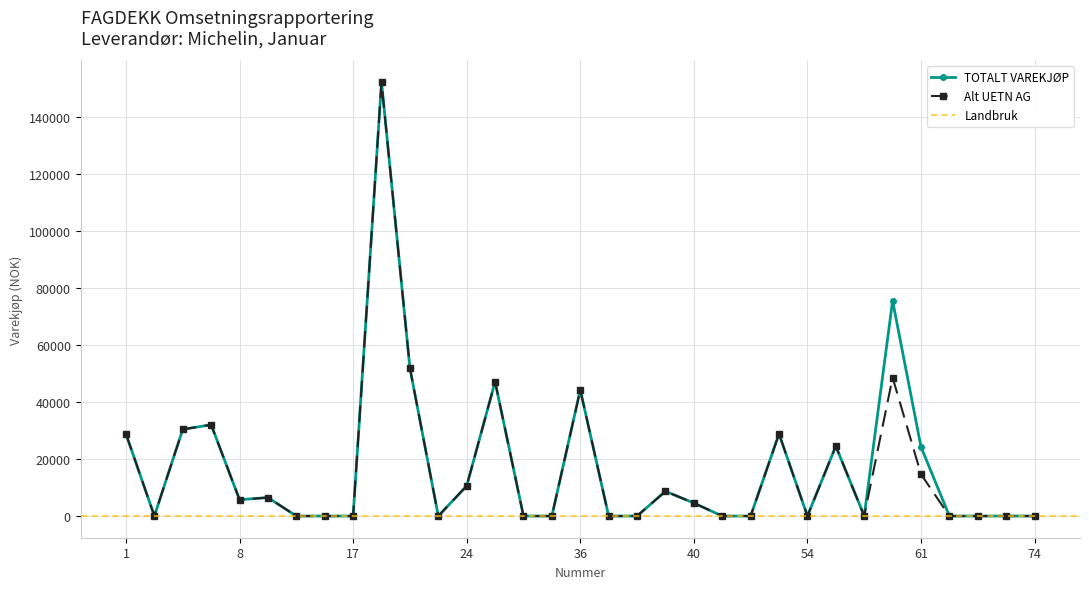

The value of Alt UETN AG at 1 is 28804.0. True or false?

True